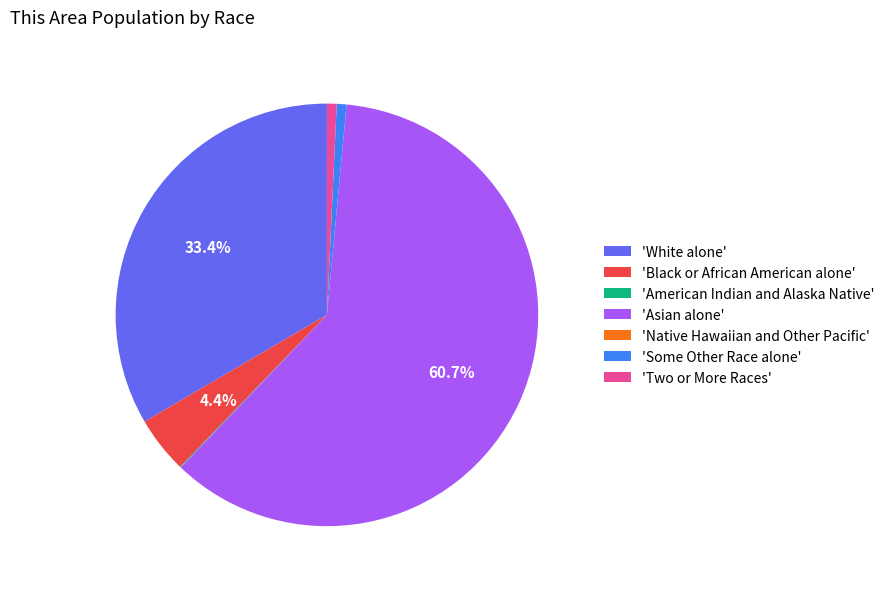

Does any single category account for the majority?

Yes